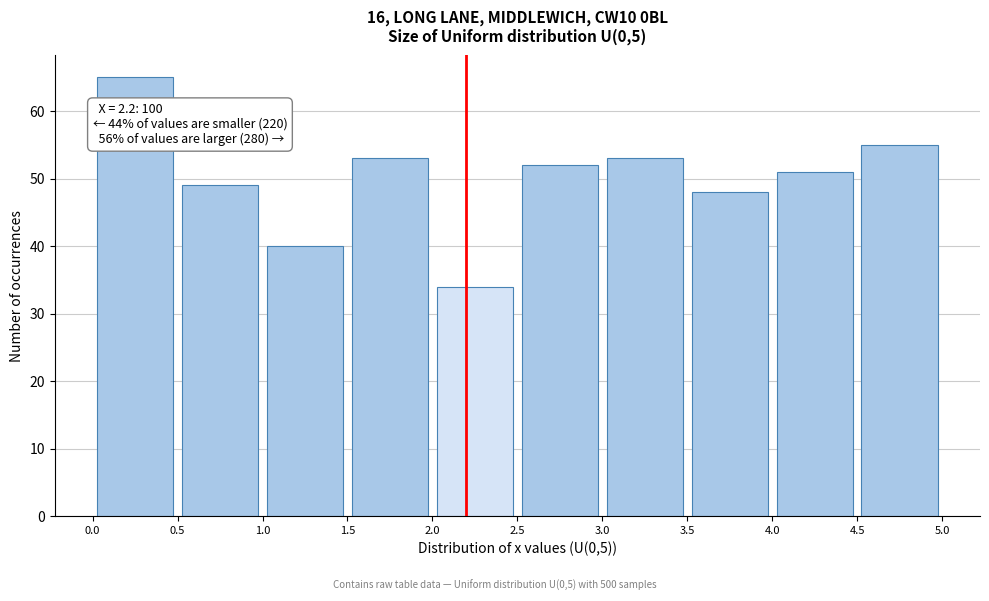

Over which range of the x-axis is the bar tallest?

0.0 to 0.5